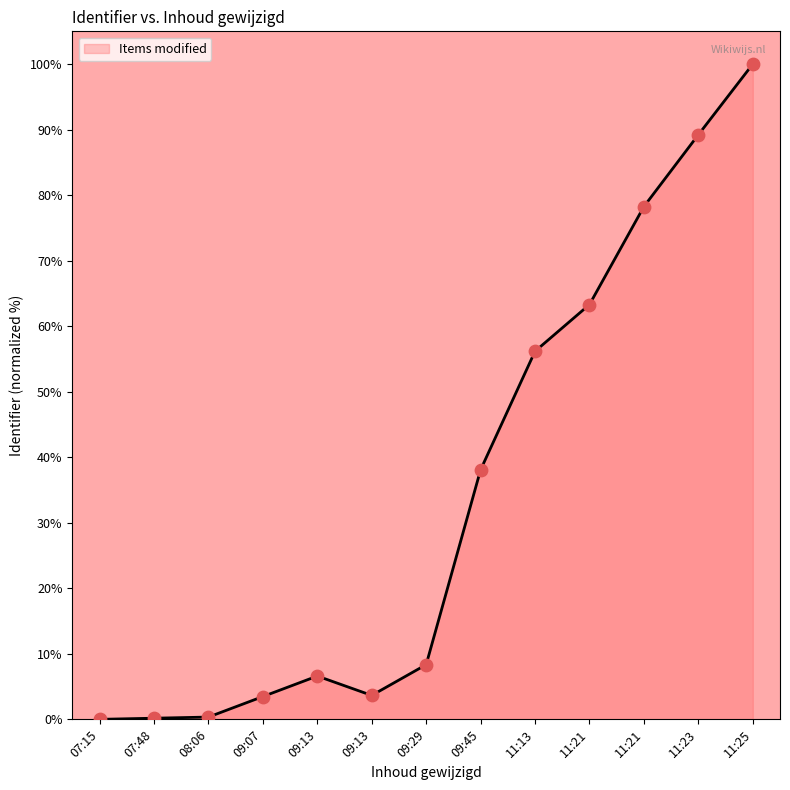

Is this an area chart (filled region under the line)?

Yes